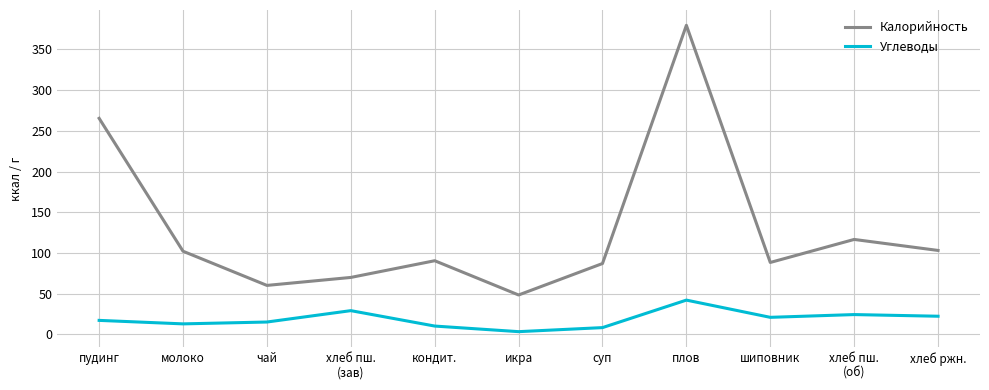

In Калорийность, how many points are lower than both neighbors (excluding endpoints)?

3